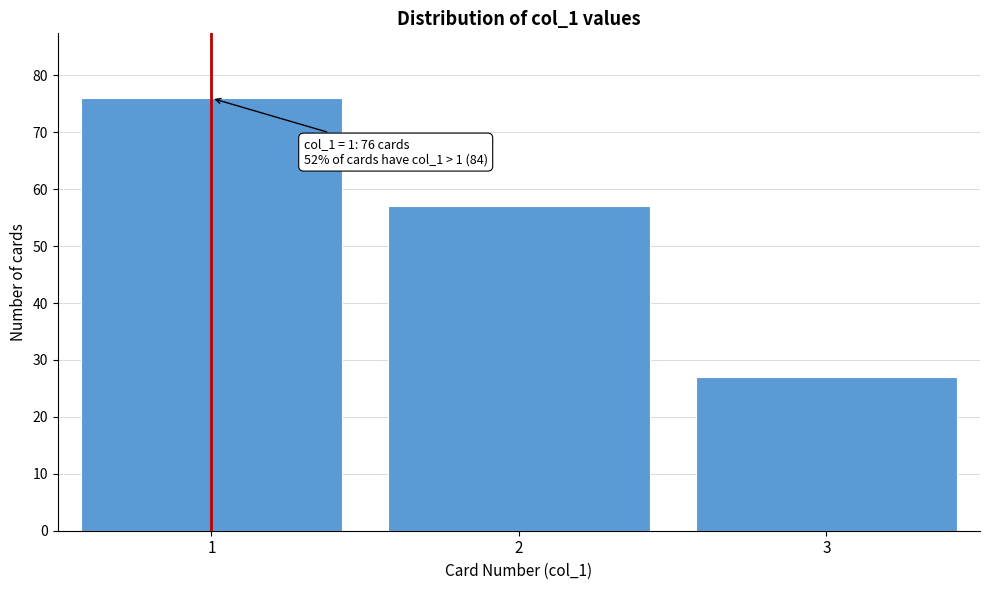

Reading left to right, extract all data points from this chart.

1=76	2=57	3=27